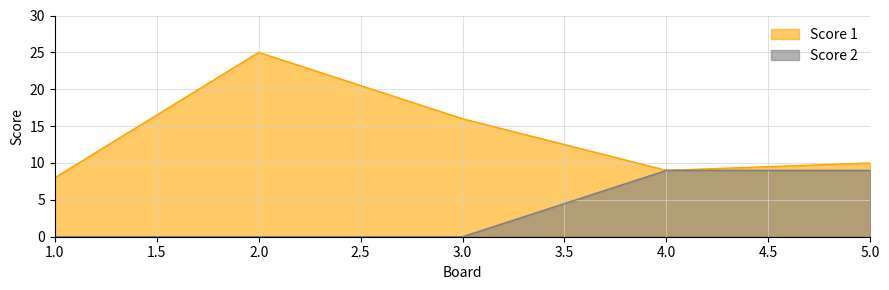

Between 3.0 and 5.0, which series saw the biggest shift?

Score 2